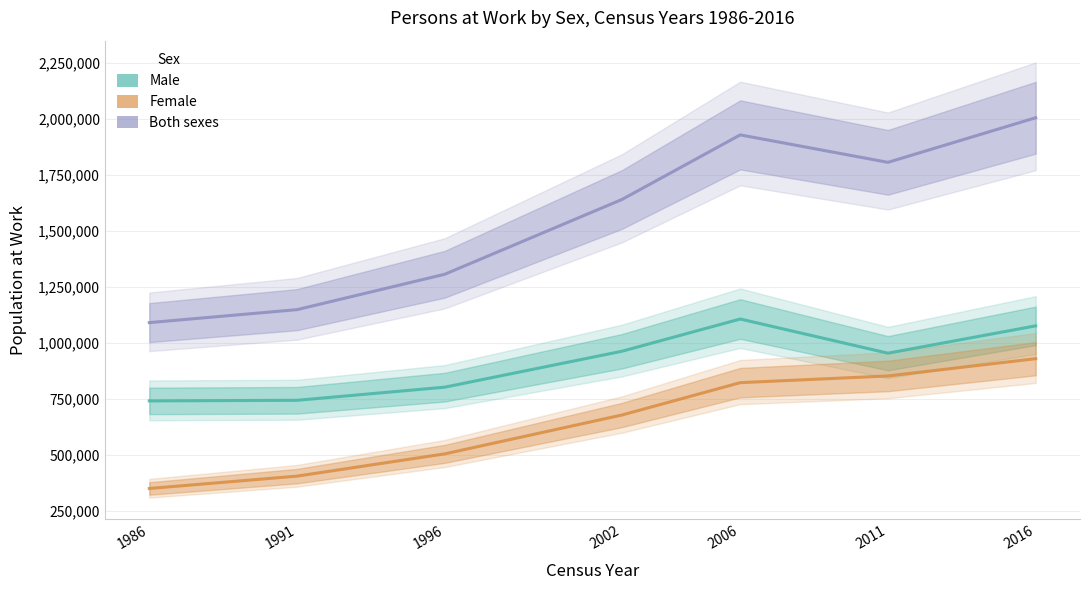

Read the Male value at 2011.

954541